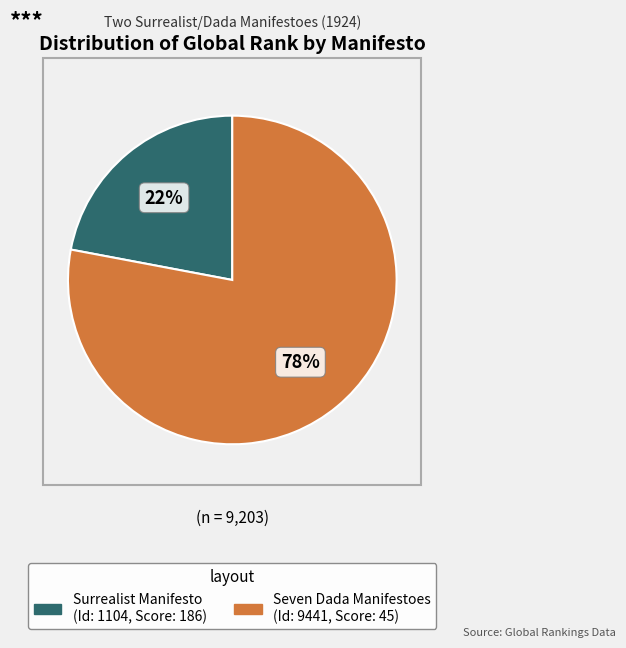

Is there any slice that represents more than half of the pie?

Yes